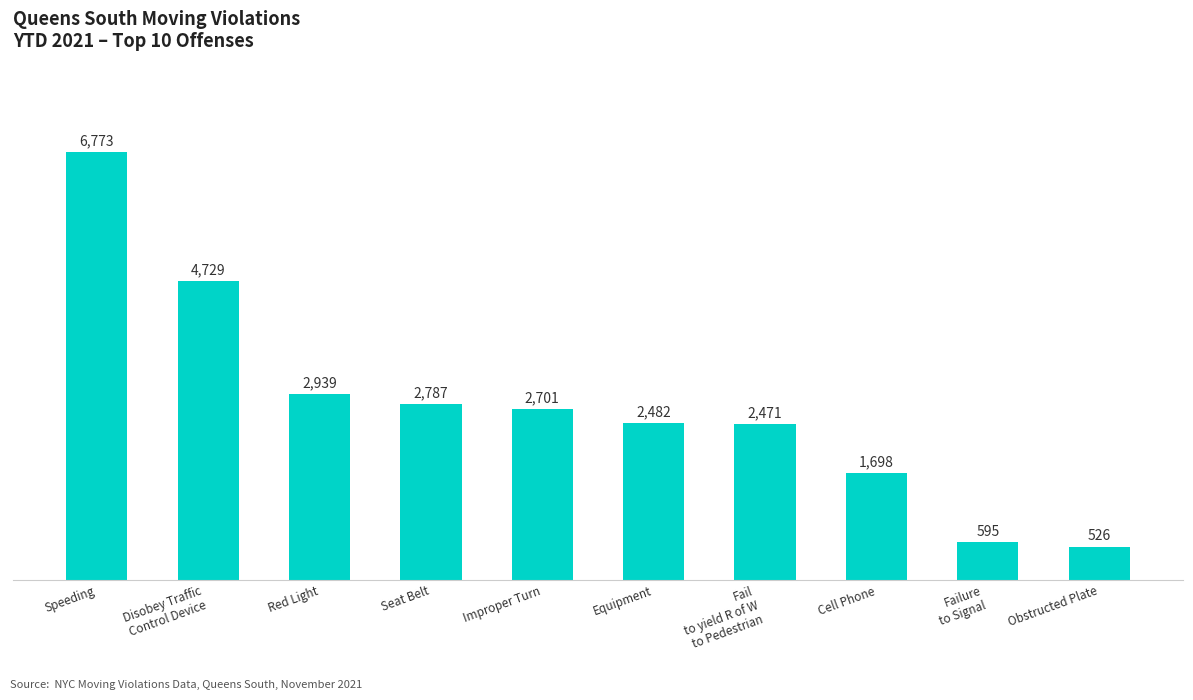

Reading left to right, list all the values displayed in this chart.

6773	4729	2939	2787	2701	2482	2471	1698	595	526